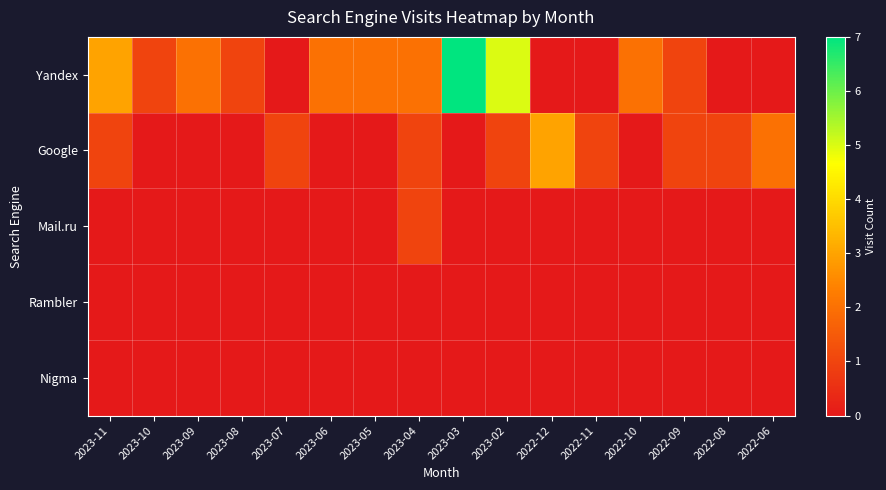

Which series has the largest range (max minus min)?

Yandex